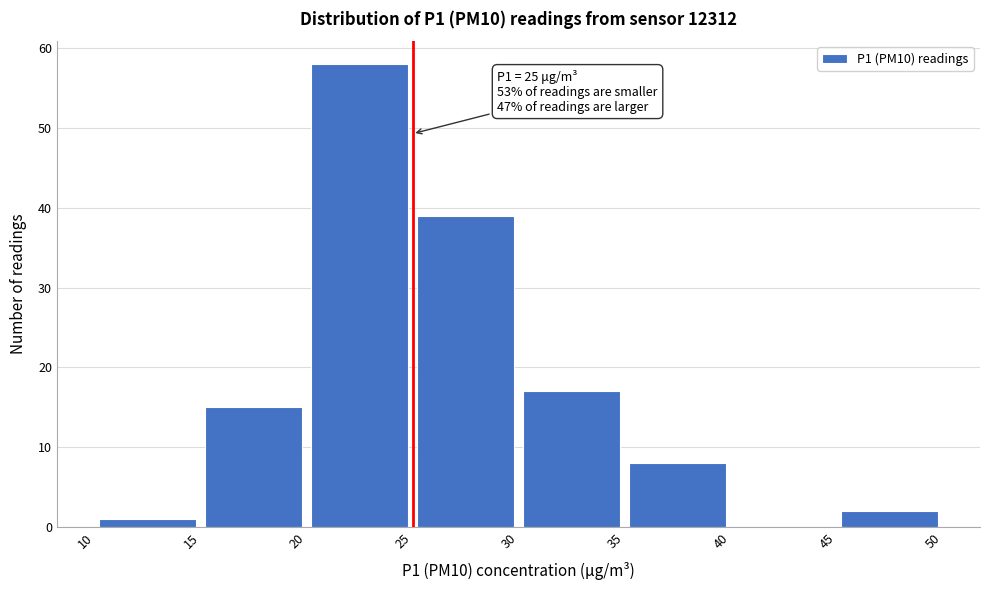

Which range on the x-axis has the tallest bar?

20 to 25